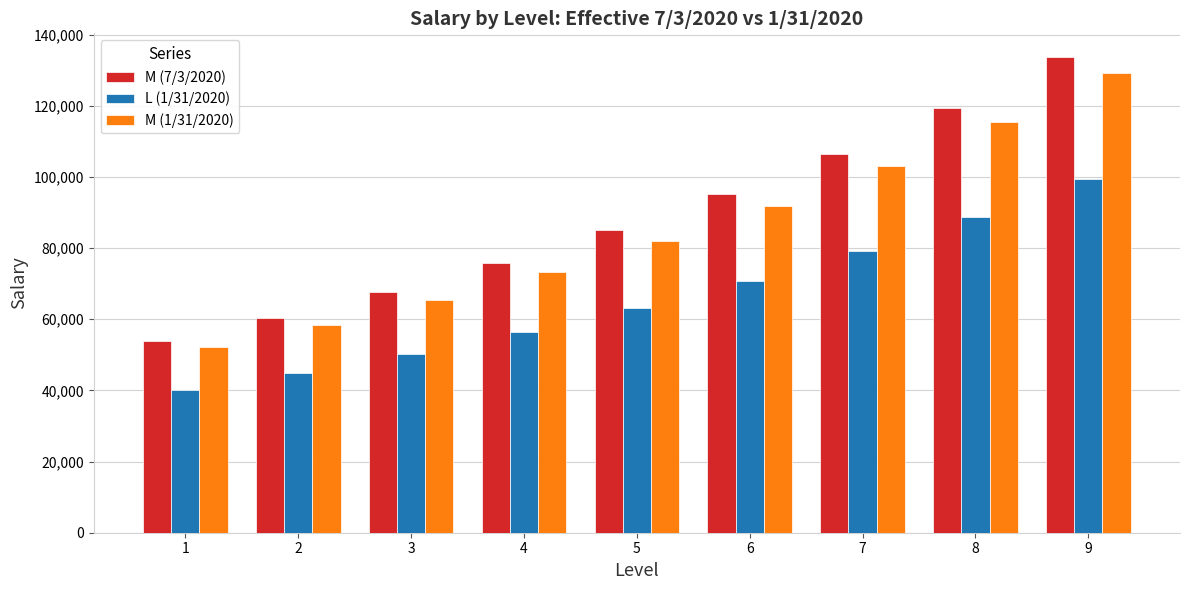

Is it true that M (1/31/2020) equals 171954.4 at 8?

False